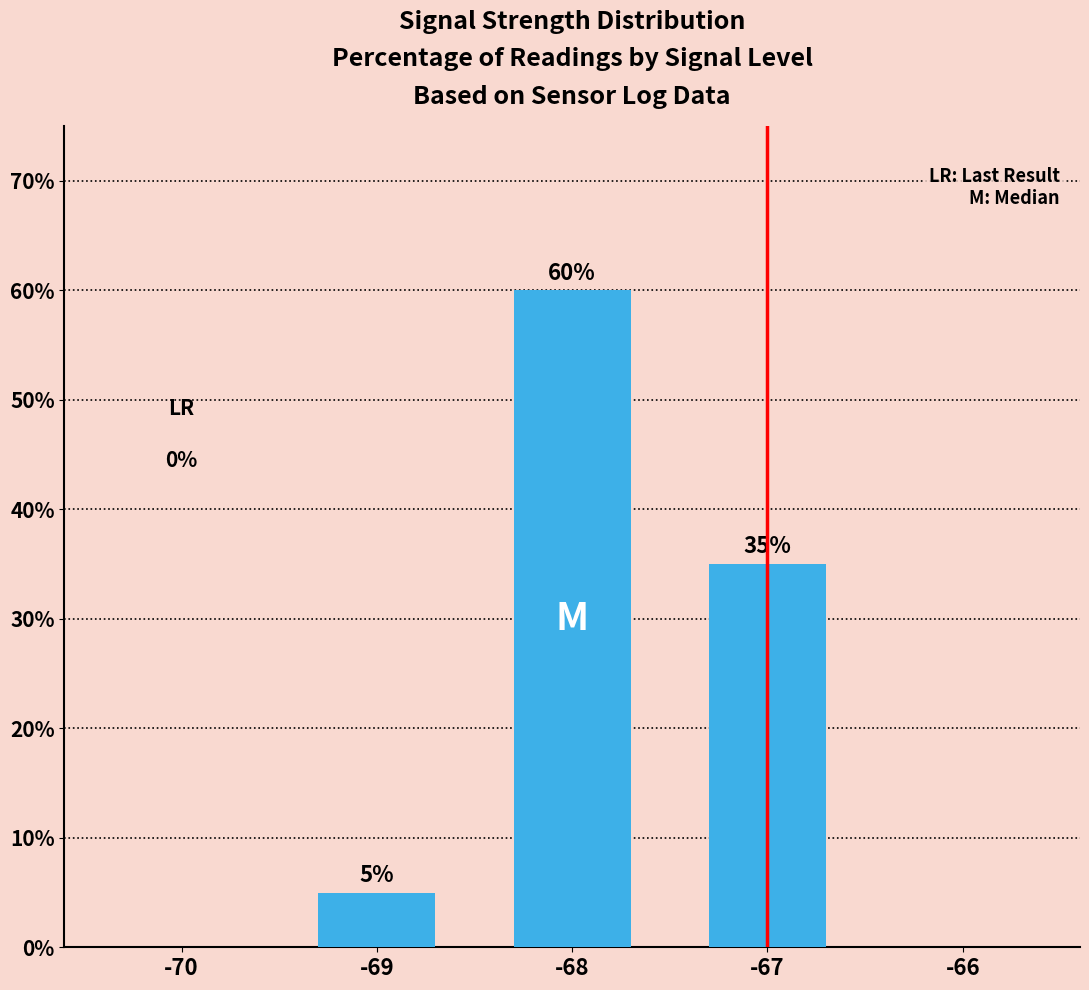

Does the chart contain stacked bars?

No